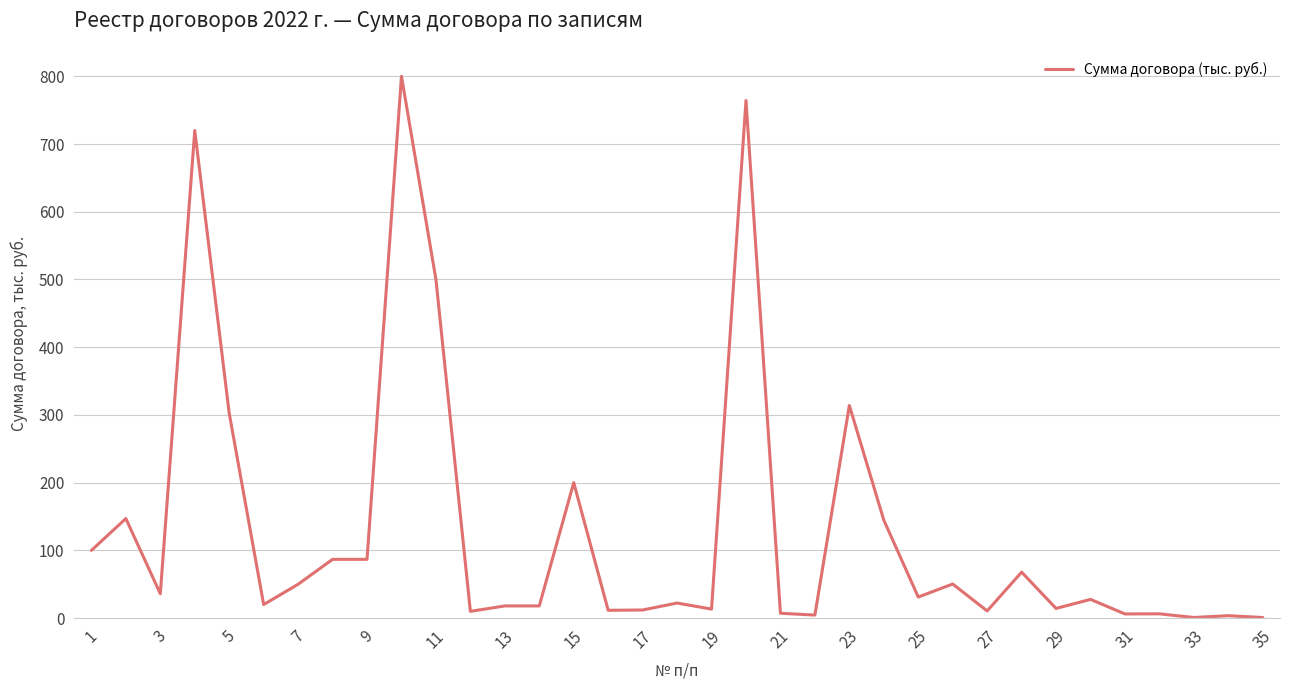

What is the difference between the maximum and minimum values?

799.1